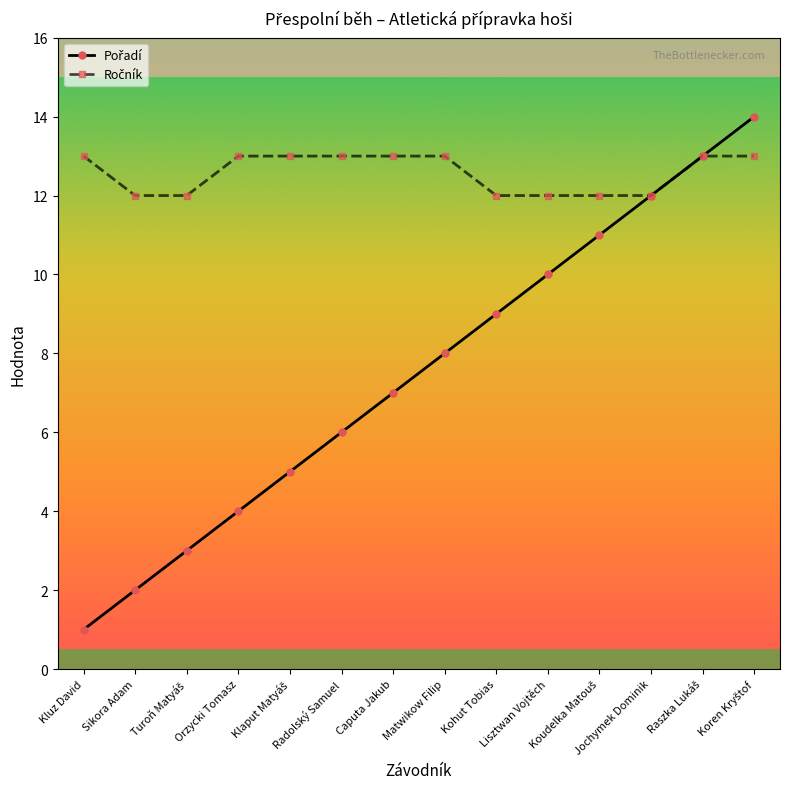

At Kohut Tobias, list the series in order from smallest to largest.

Pořadí, Ročník